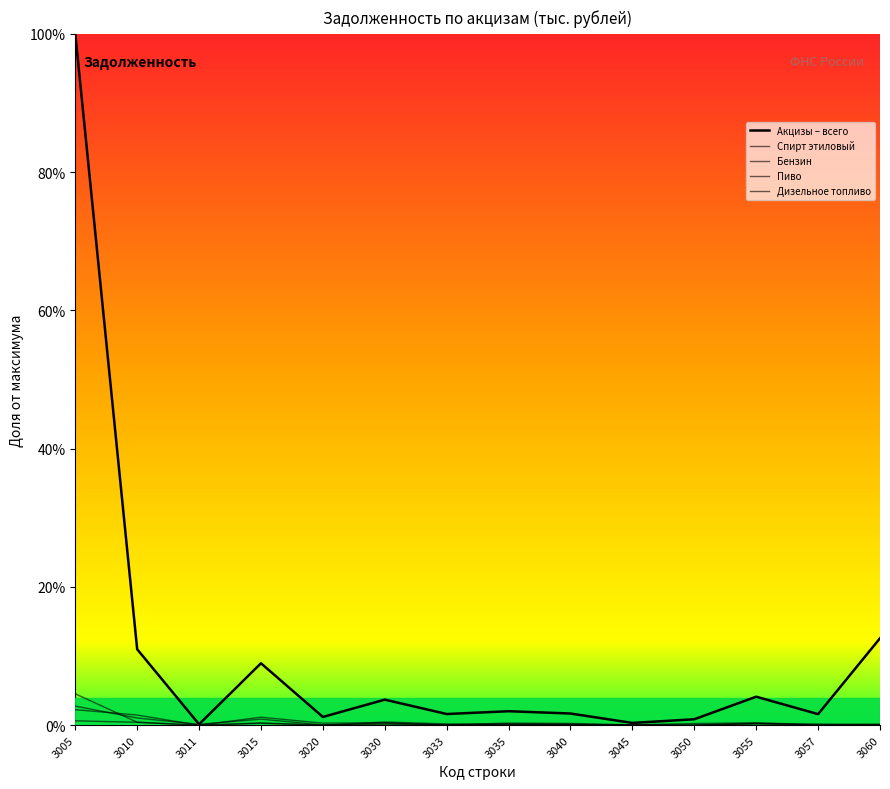

Which label corresponds to the smallest value in the chart?

3011